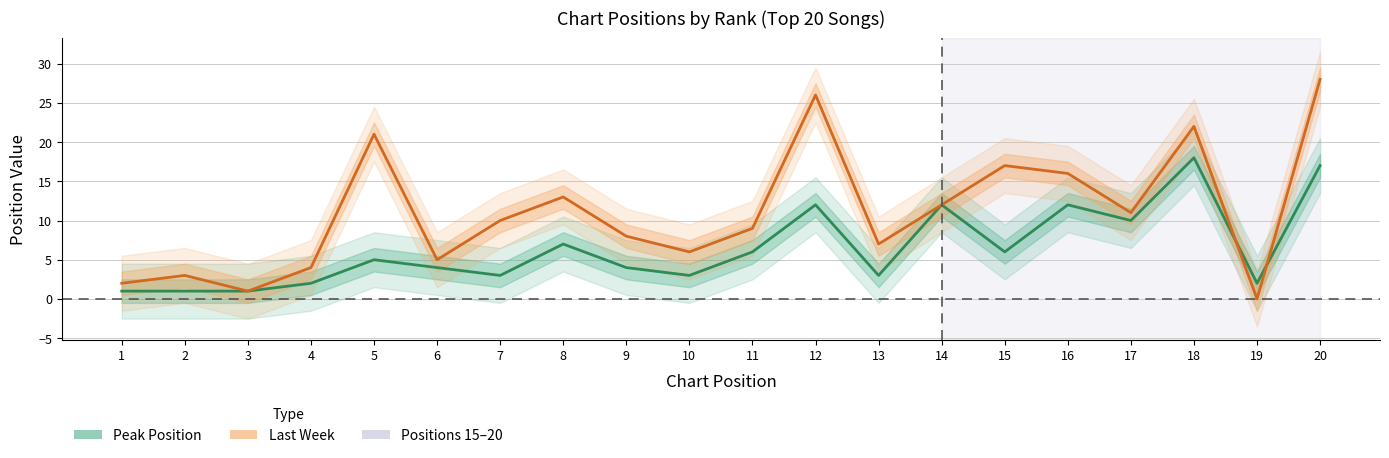

What is the value of the Peak Position point at the 5th from the left?

5